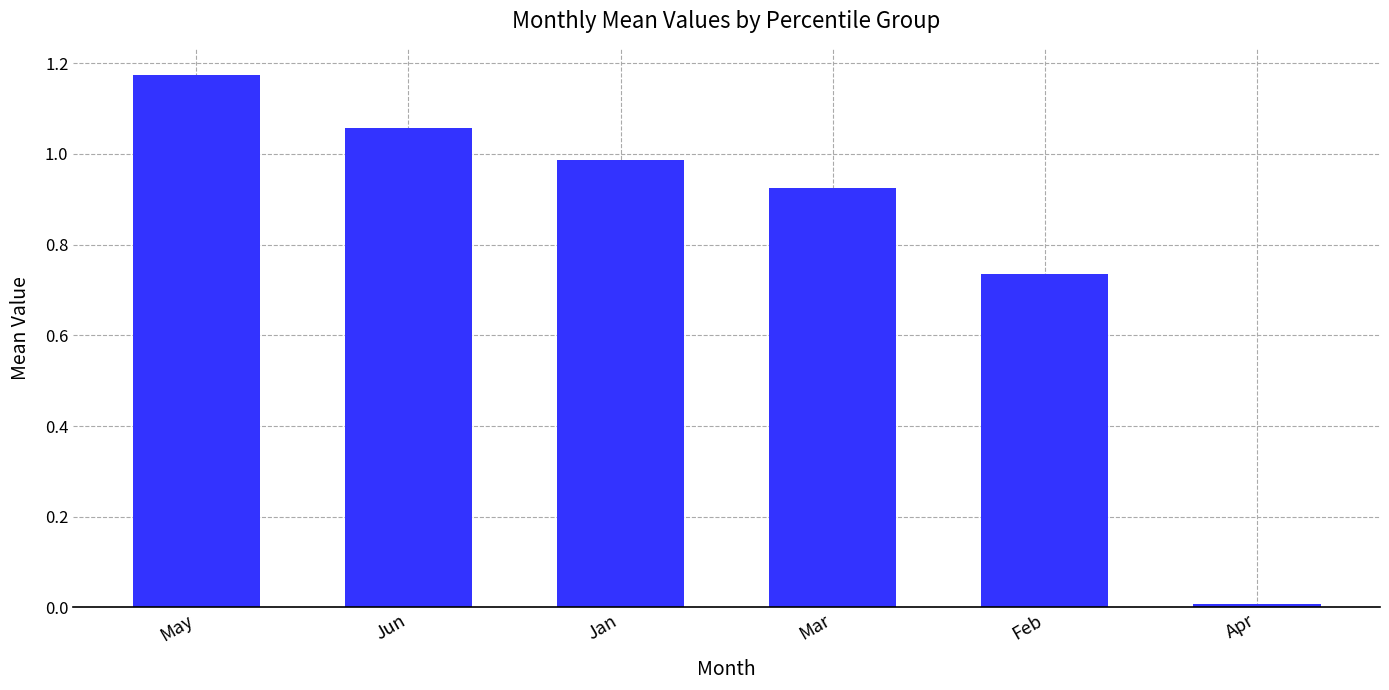

At which category does the chart reach its minimum across all series?

Apr